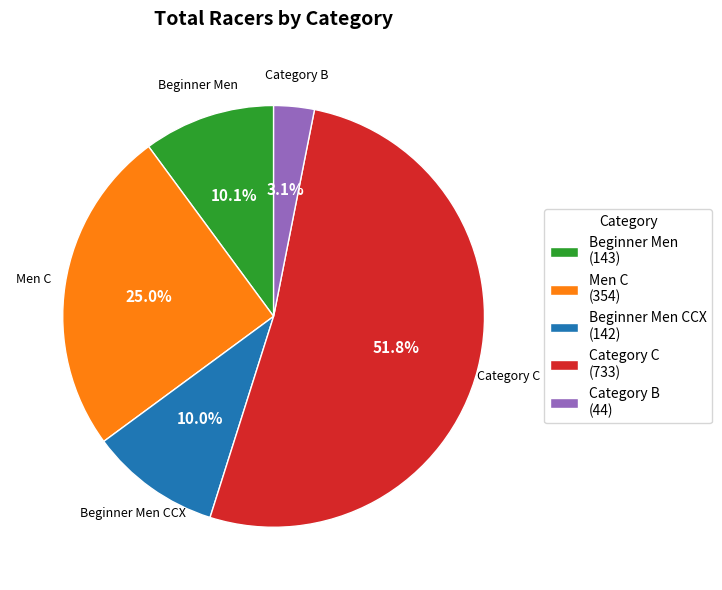

Which slice represents more than half of the pie?

Category C (733)